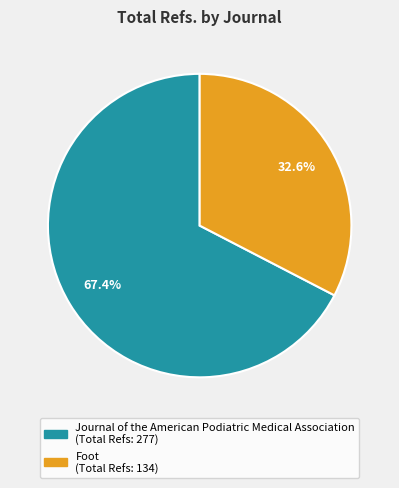

Is it true that Foot is 33% of the pie?

True